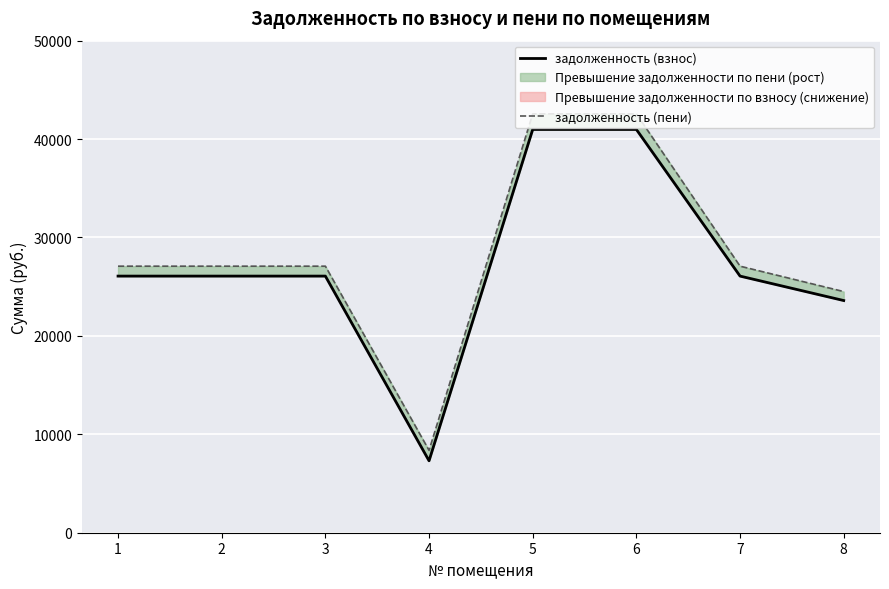

Rank the series by their maximum value, from highest to lowest.

задолженность (пени), задолженность (взнос)